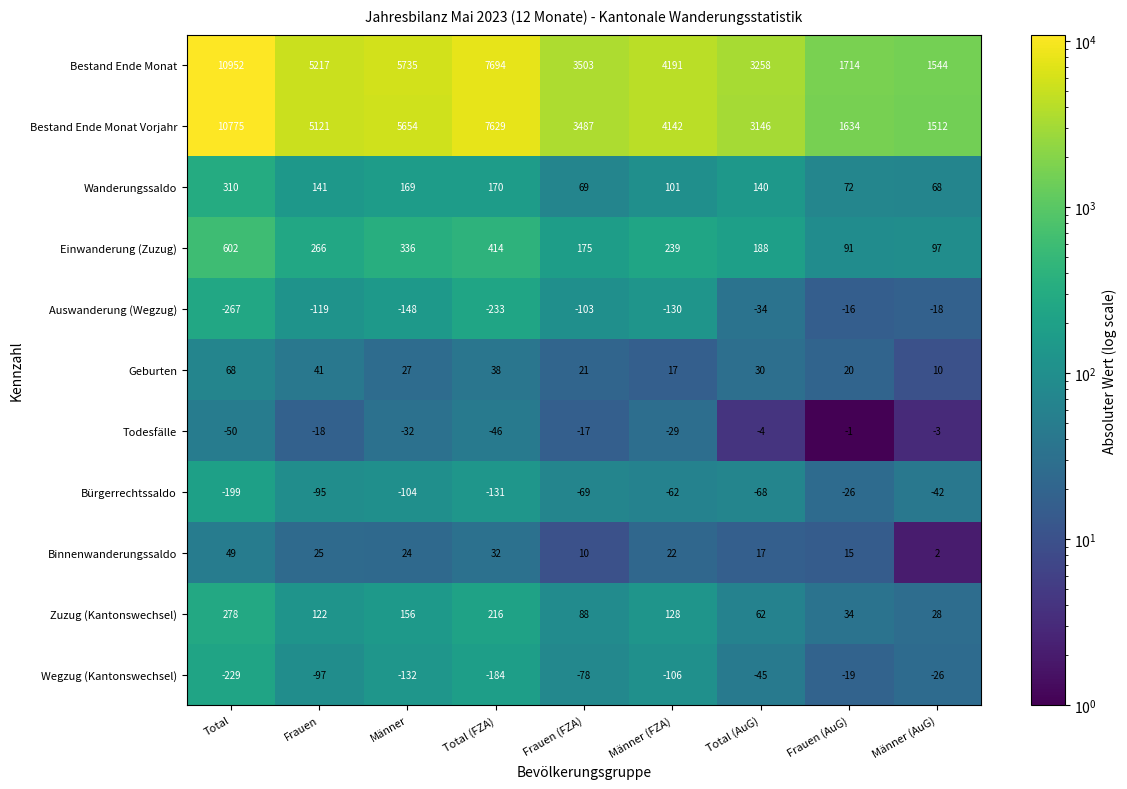

What is the sum of all Bestand Ende Monat values?

43808